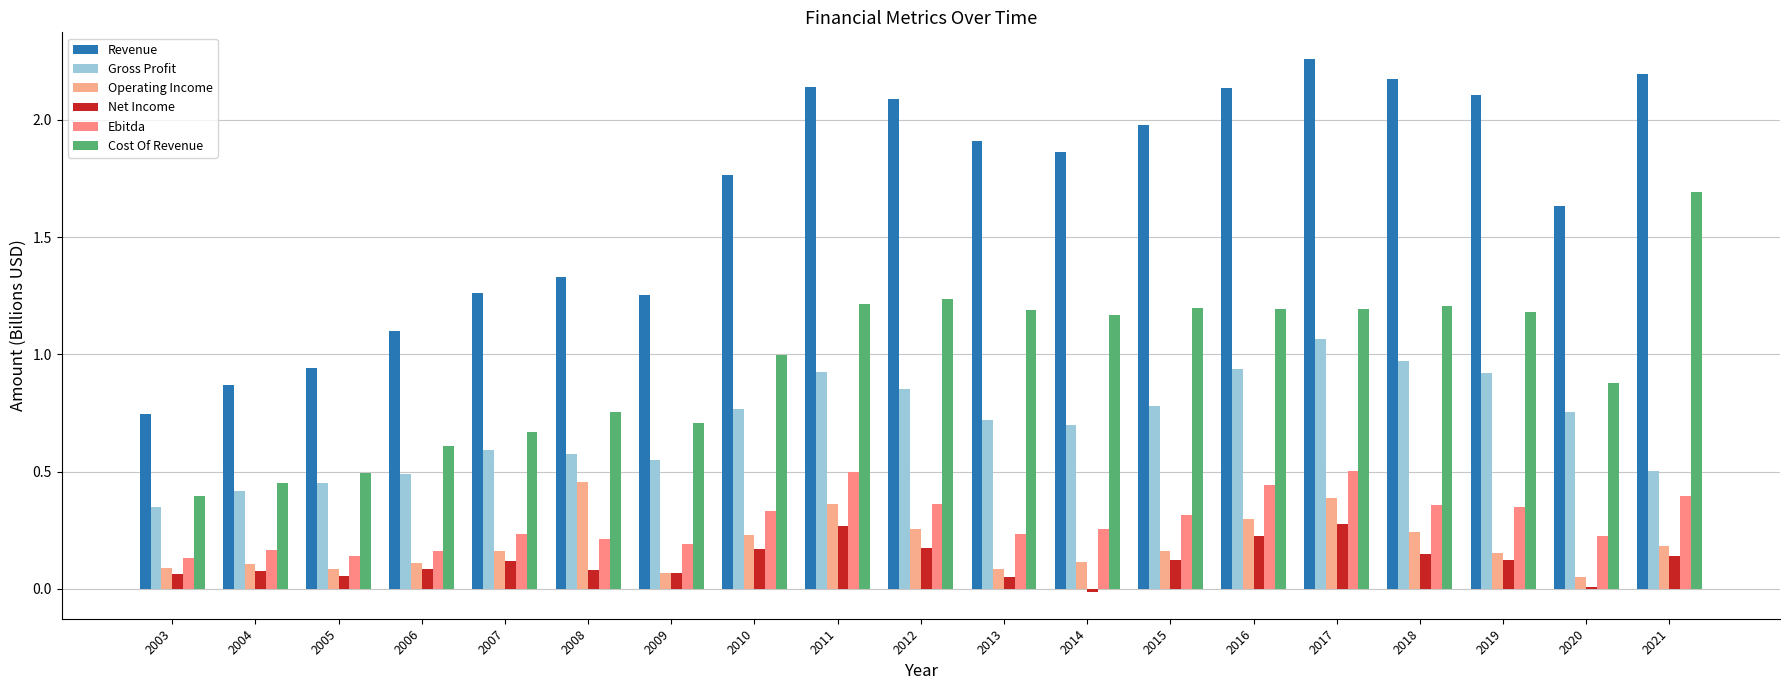

At which category does the chart reach its peak across all series?

2017